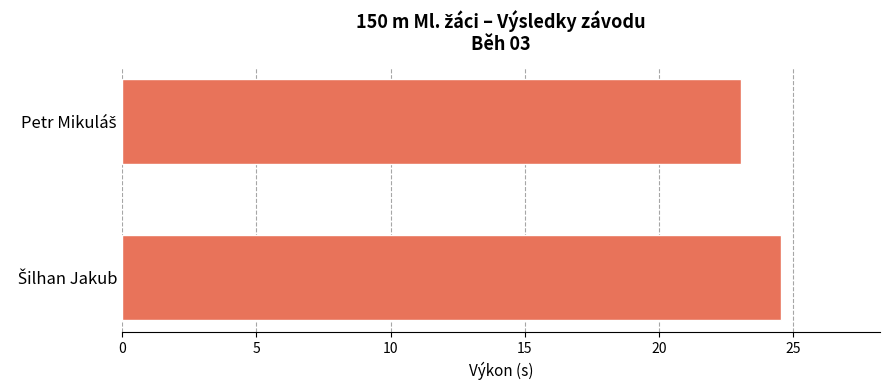

What is the sum of all values?

47.6